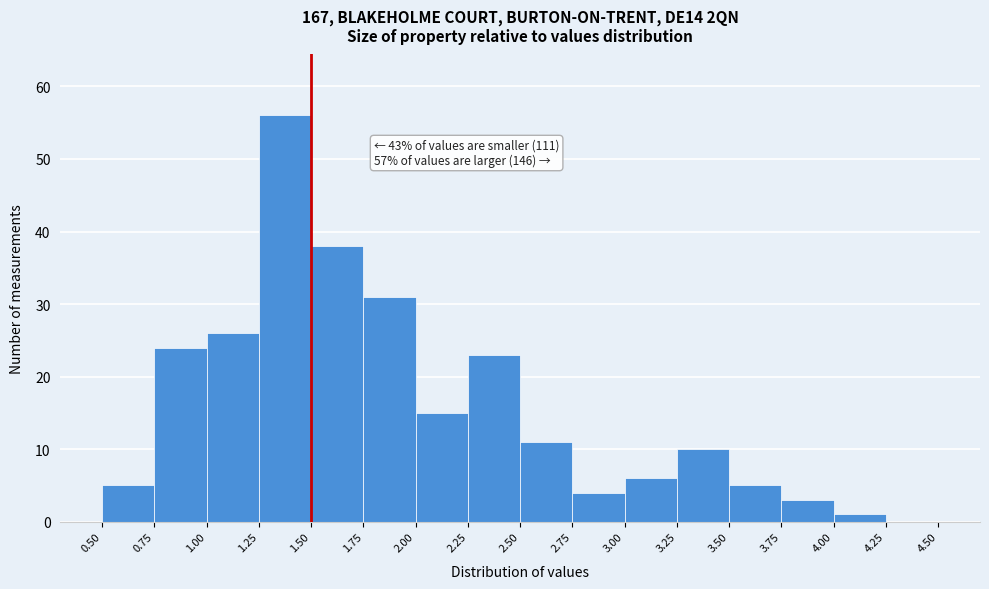

Which range on the x-axis has the tallest bar?

1.25 to 1.50